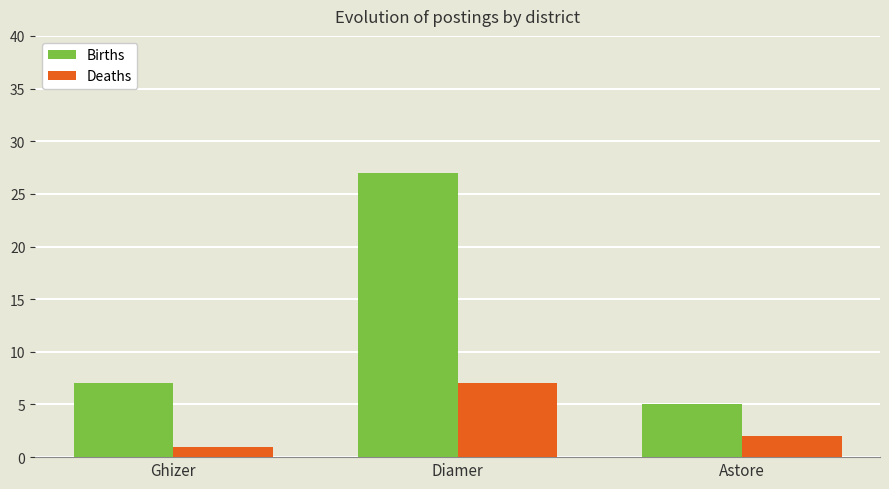

Reading left to right, what are all the values shown in this chart?

Births: 7	27	5
Deaths: 1	7	2